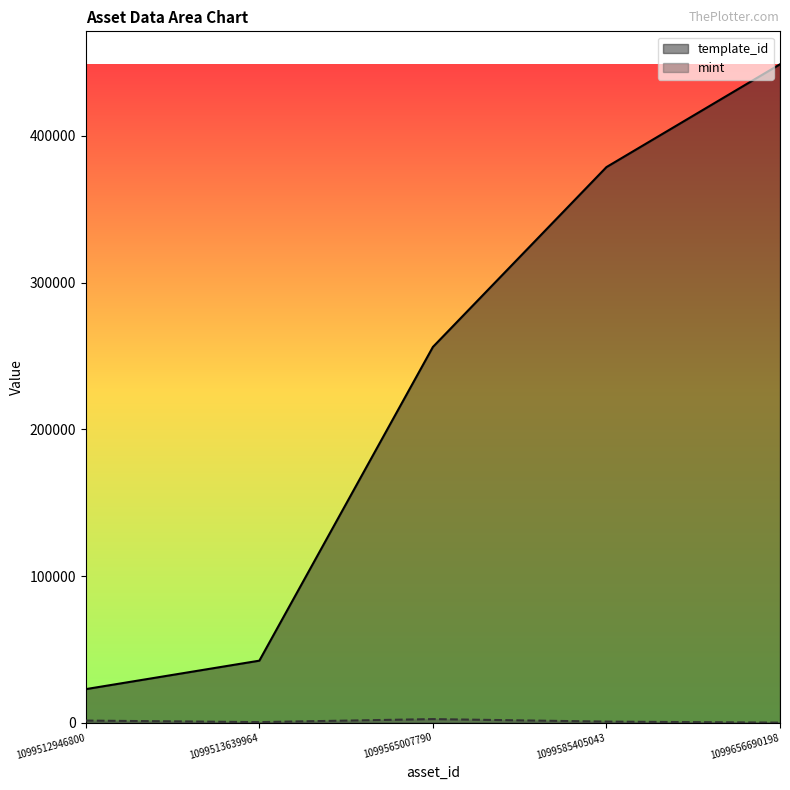

List the series in order of their overall mean, lowest first.

mint, template_id